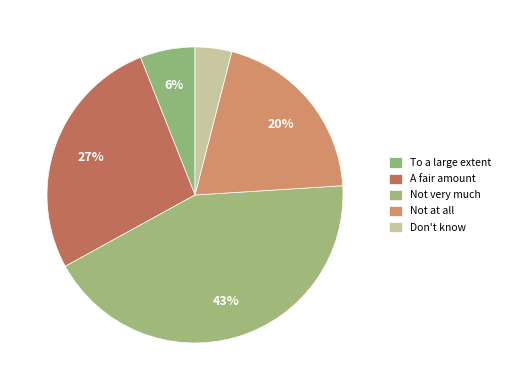

To the nearest percent, what is the average slice percentage?

20%